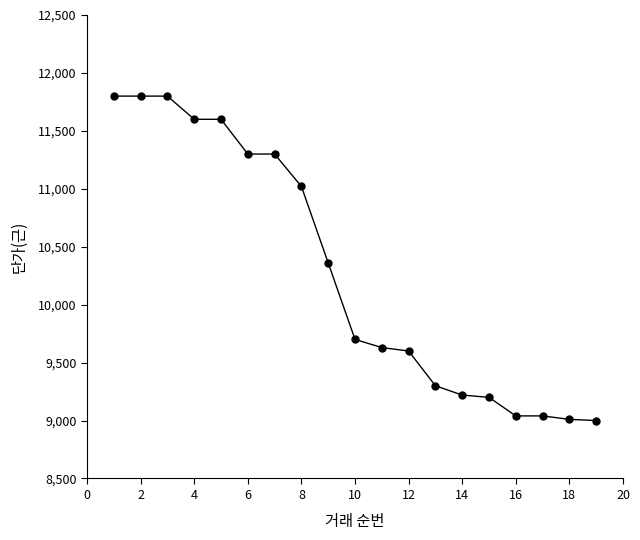

What is the sum of all values?

195320